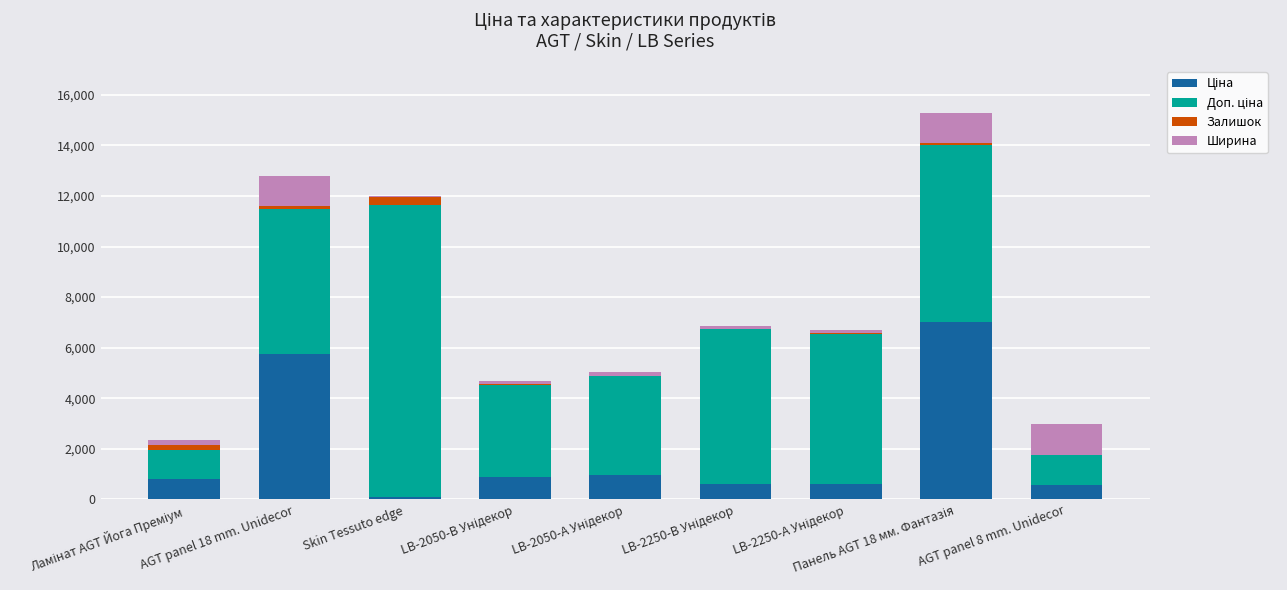

What is the difference between the second highest and second lowest values in the Залишок series?

207.0